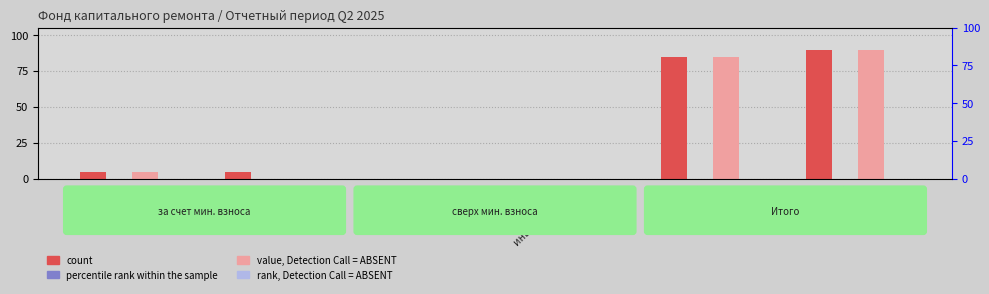

Reading left to right, extract all data points from this chart.

count: 4.8	4.8	0.0	0.0	84.8	89.7
percentile rank within the sample: 0.0	0.0	0.0	0.0	0.0	0.0
value, Detection Call = ABSENT: 4.8	0.0	0.0	0.0	84.8	89.7
rank, Detection Call = ABSENT: 0.0	0.0	0.0	0.0	0.0	0.0